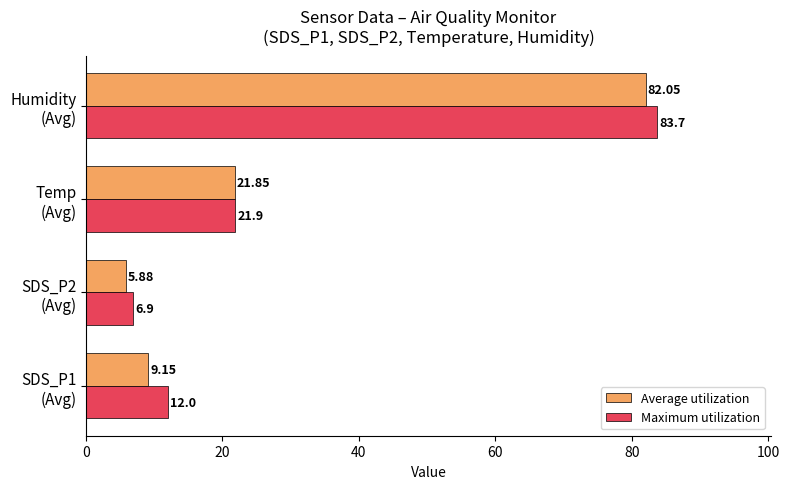

Rank the series by their average value, from lowest to highest.

Average utilization, Maximum utilization